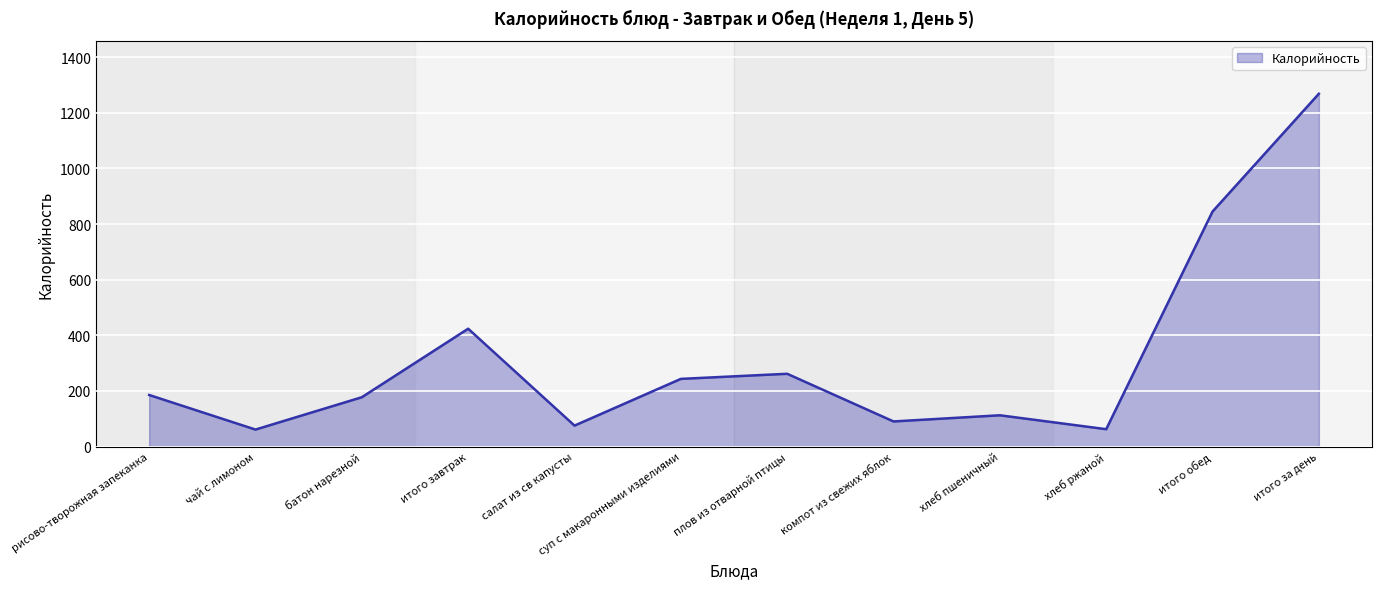

What is the greatest value displayed?

1268.5